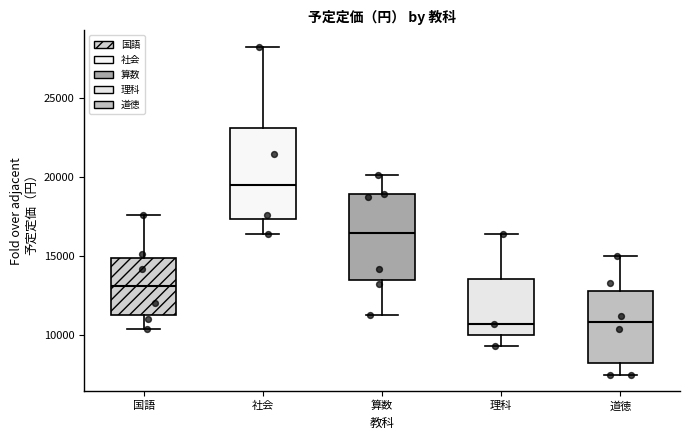

Reading left to right, read every box against the y-axis: the position of its median line, the range the box covers, and the ends of its whiskers. The values are not printed on the chart, so give them approximately, as read against the axis.

国語: median 13000, box 11500 to 15000, whiskers 10500 to 17500
社会: median 19500, box 17500 to 23000, whiskers 16500 to 28000
算数: median 16500, box 13500 to 19000, whiskers 11000 to 20000
理科: median 10500, box 10000 to 13500, whiskers 9500 to 16500
道徳: median 11000, box 8000 to 13000, whiskers 7500 to 15000